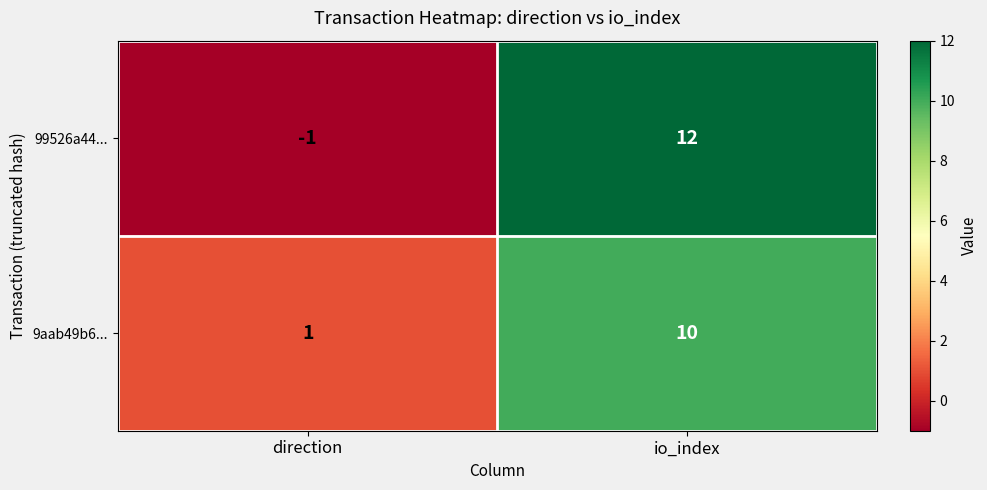

What is the difference between the maximum and minimum values in the 9aab49b6... series?

9